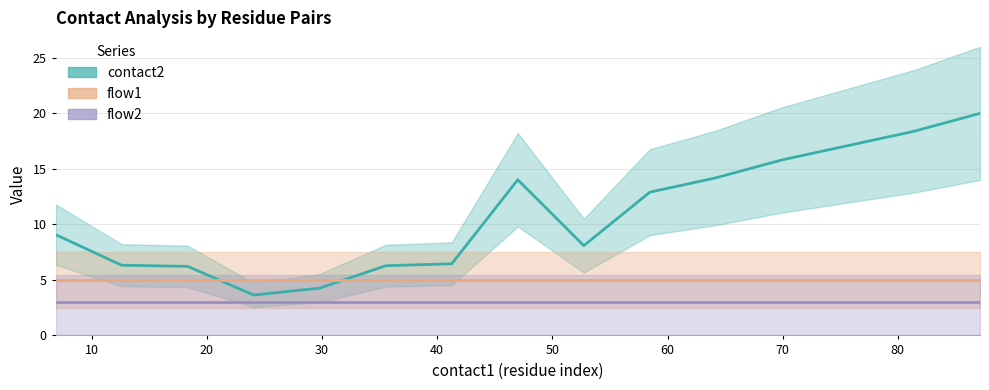

Does the chart display data point markers on the line(s)?

No